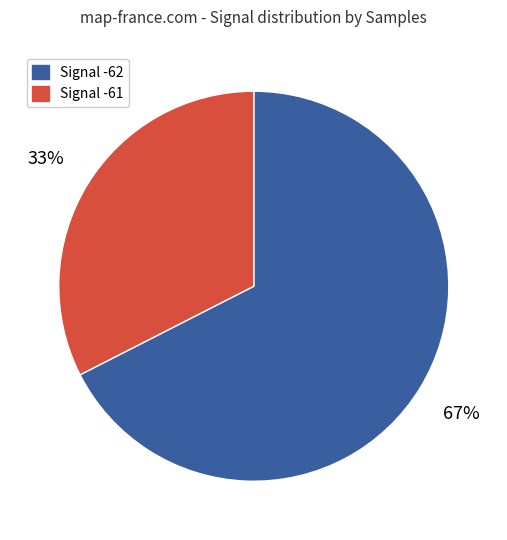

To the nearest percent, what is the average slice percentage?

50%